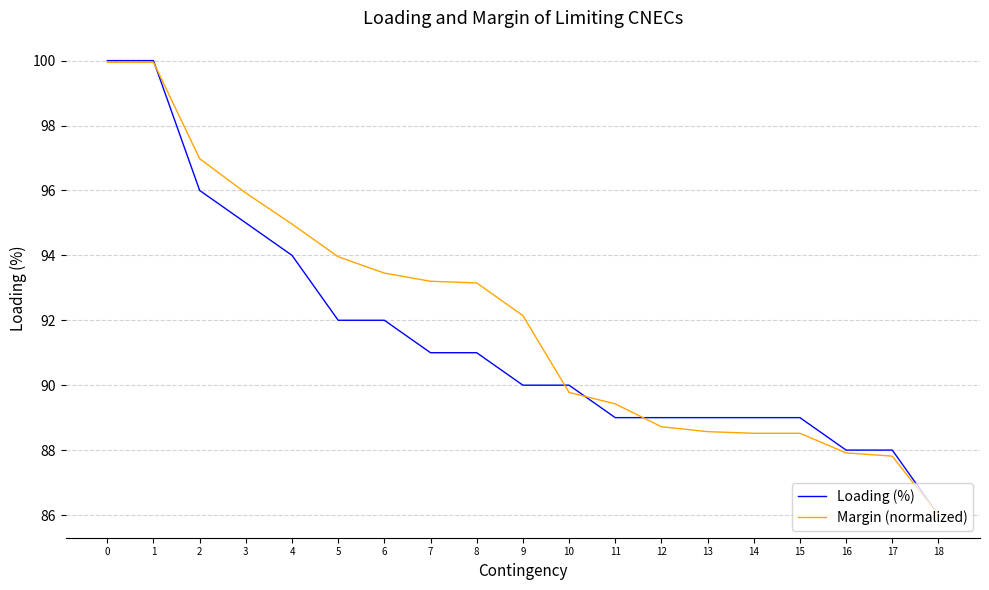

Which series has the largest total across all categories?

Margin (normalized)